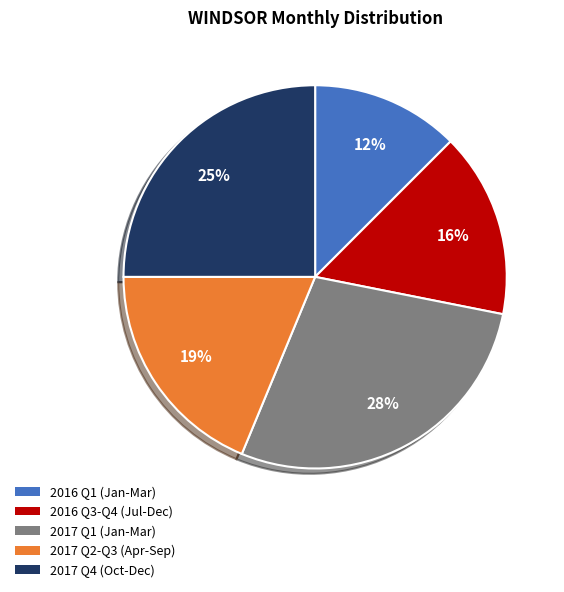

Is there a majority slice in this chart?

No